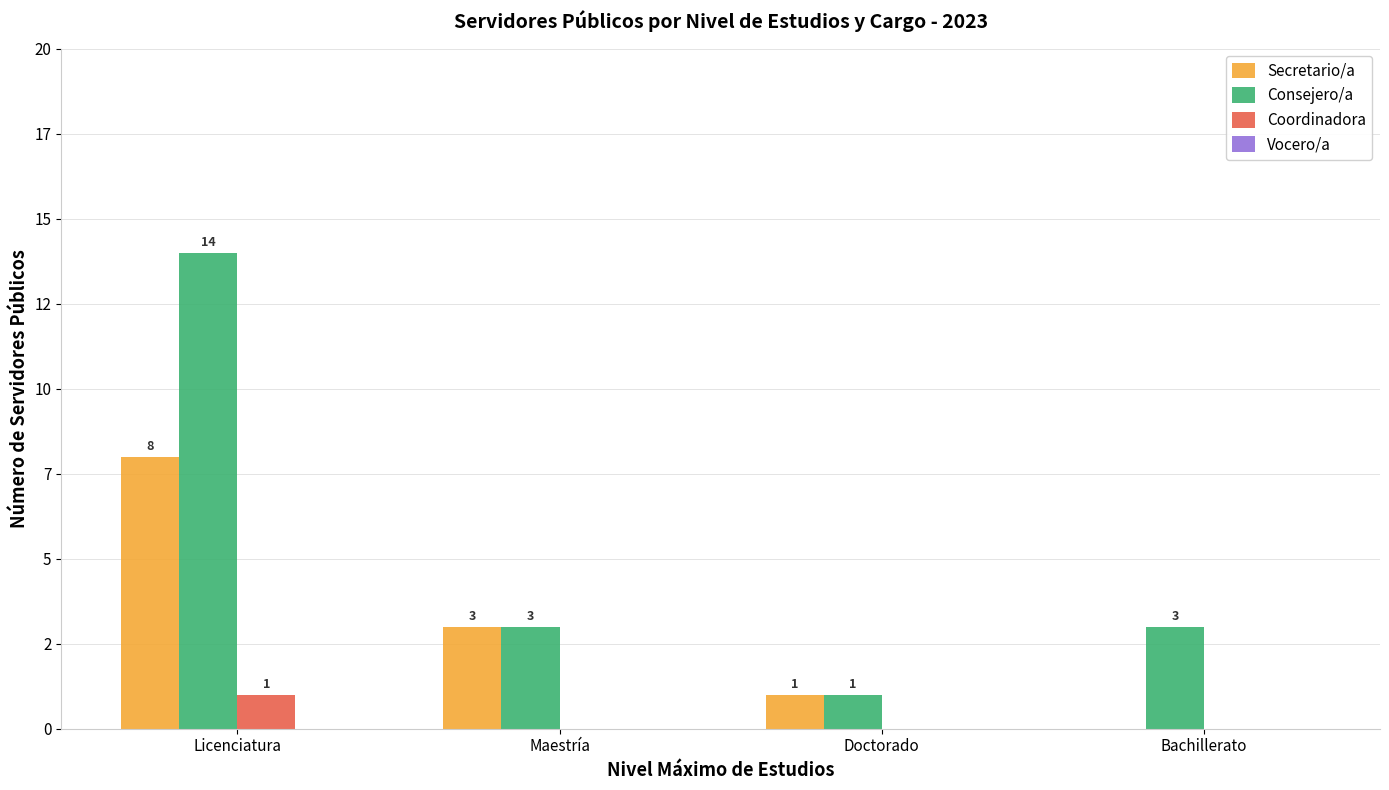

Which series has the largest total across all categories?

Consejero/a